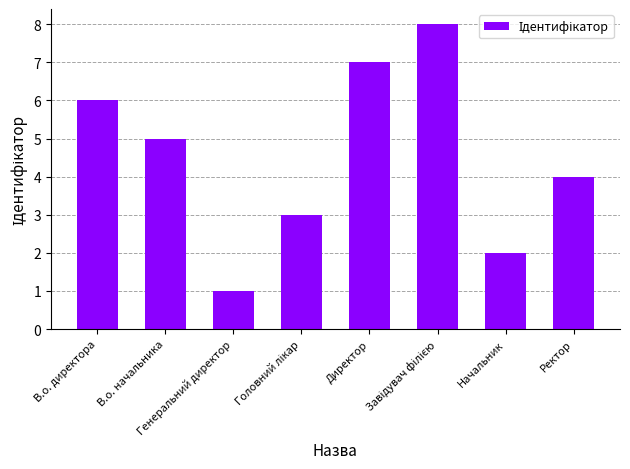

What position from the right is В.о. начальника?

7